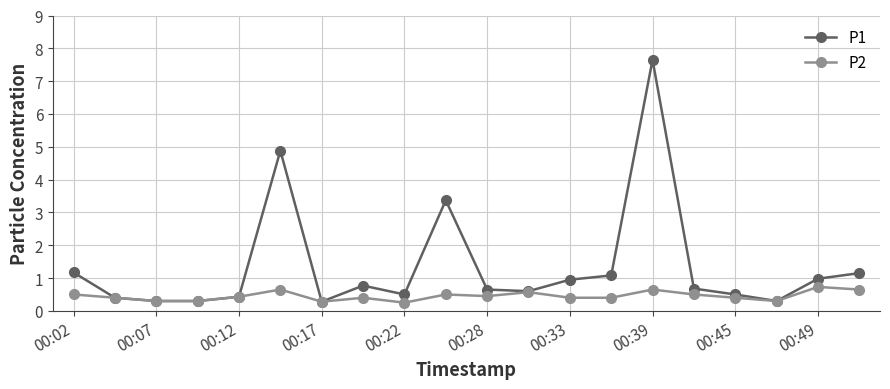

What is the value of the P2 point at the 16th from the left?

0.5